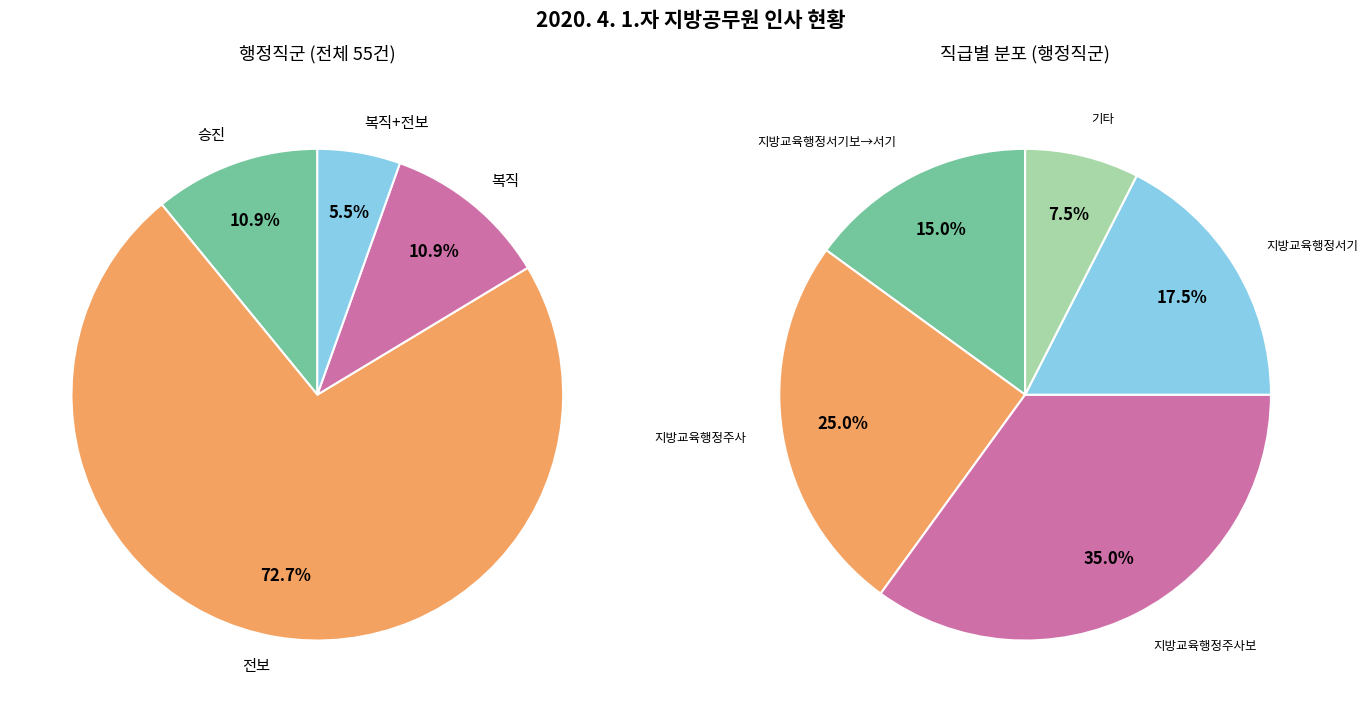

Approximately how many times larger is the value at 복직+전보 compared to 승진?

0.5